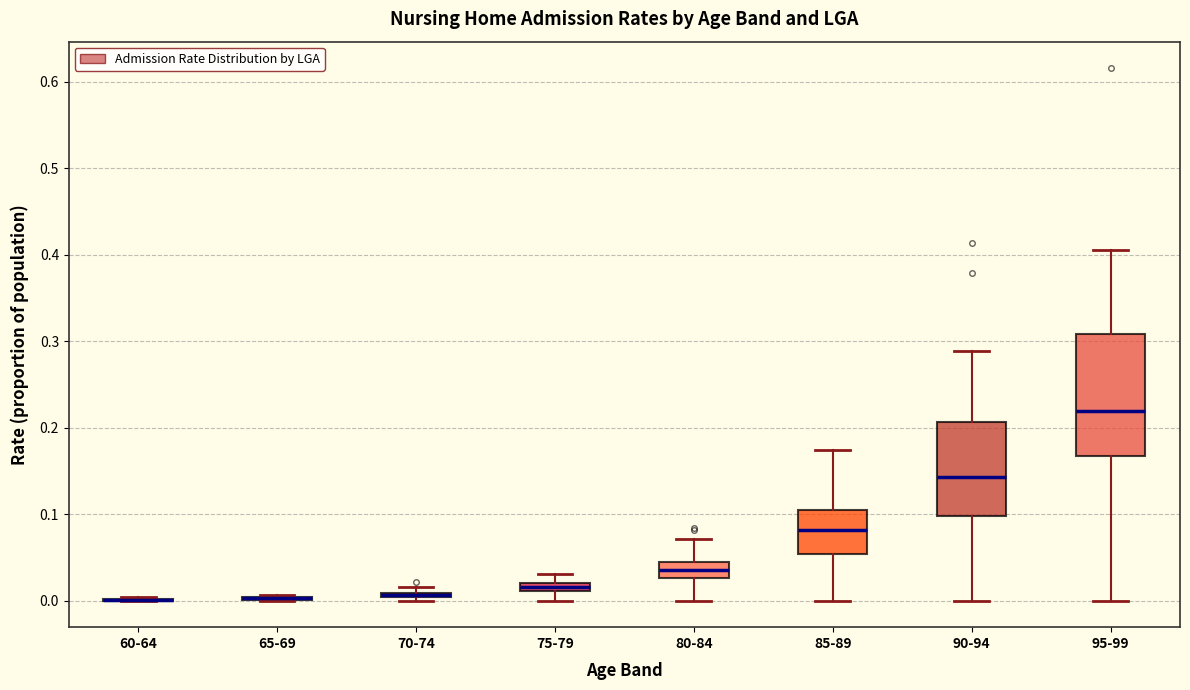

Which box is the tallest, from its lower edge to its upper edge?

95-99